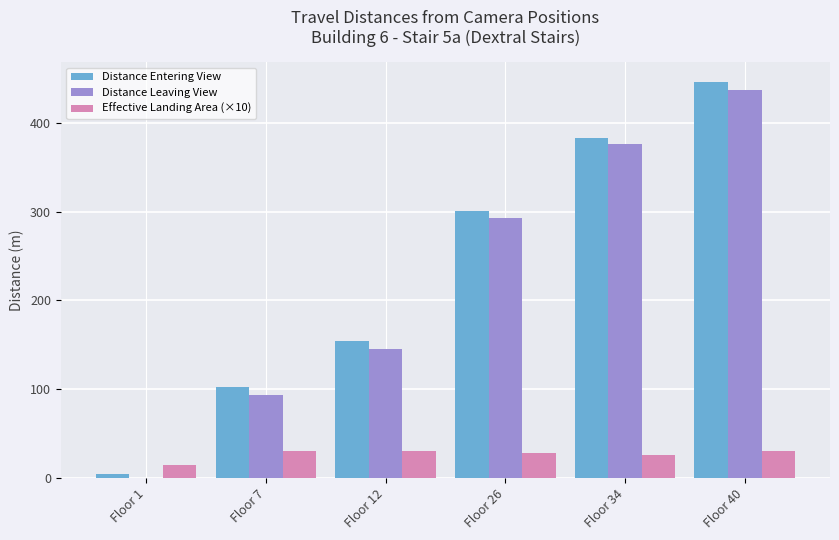

Between Floor 7 and Floor 26, which series saw the biggest shift?

Distance Leaving View